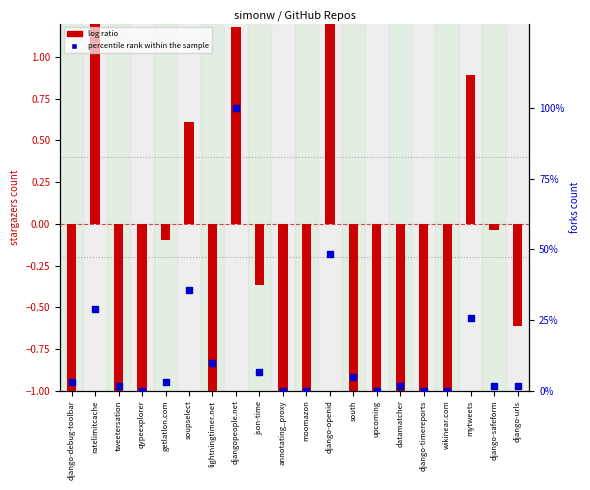

Is the value of percentile rank within the sample at django-debug-toolbar greater than the value of log ratio at soupselect?

Yes